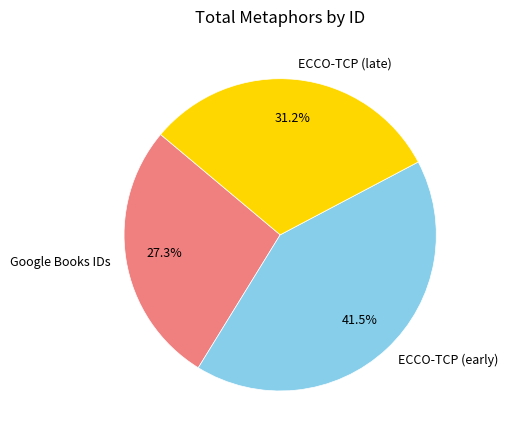

Count the number of slices in the pie.

3